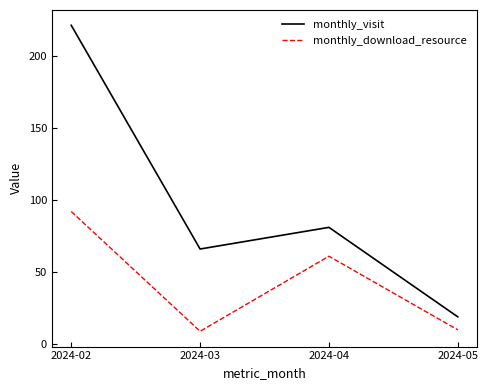

True or false: monthly_download_resource and monthly_visit intersect in this chart.

False